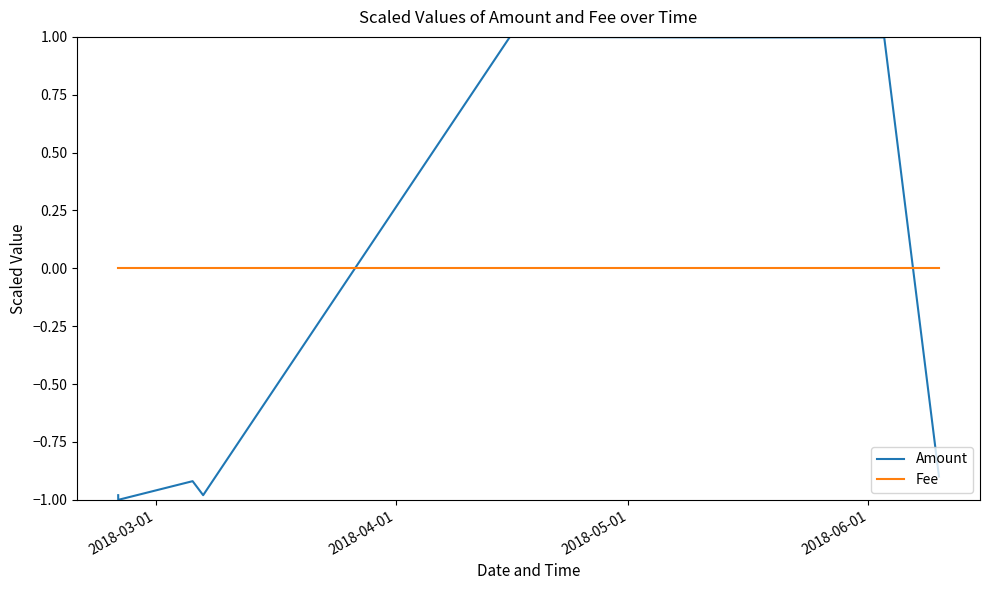

How many values in the Amount series exceed 0?

3